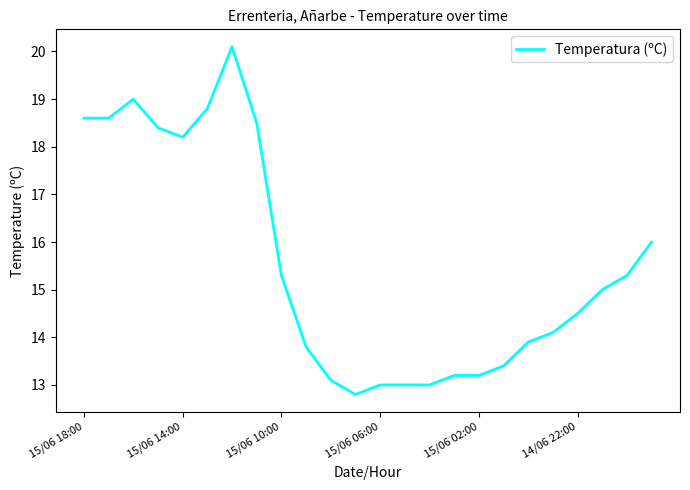

What is the greatest value displayed?

20.1